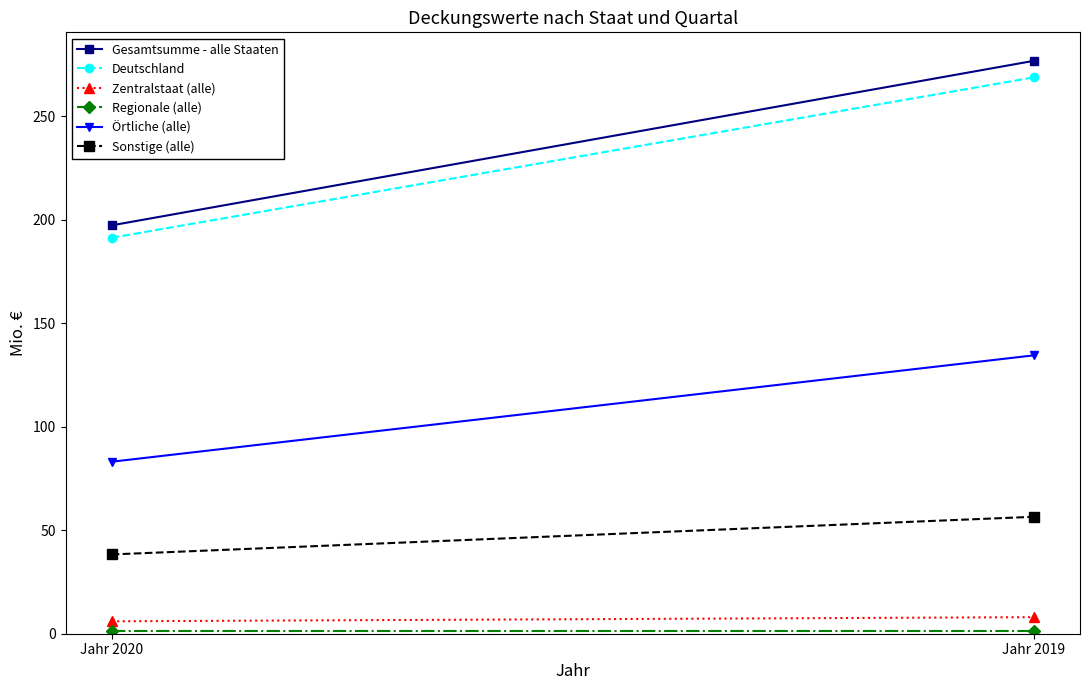

How many distinct data groups are displayed?

6